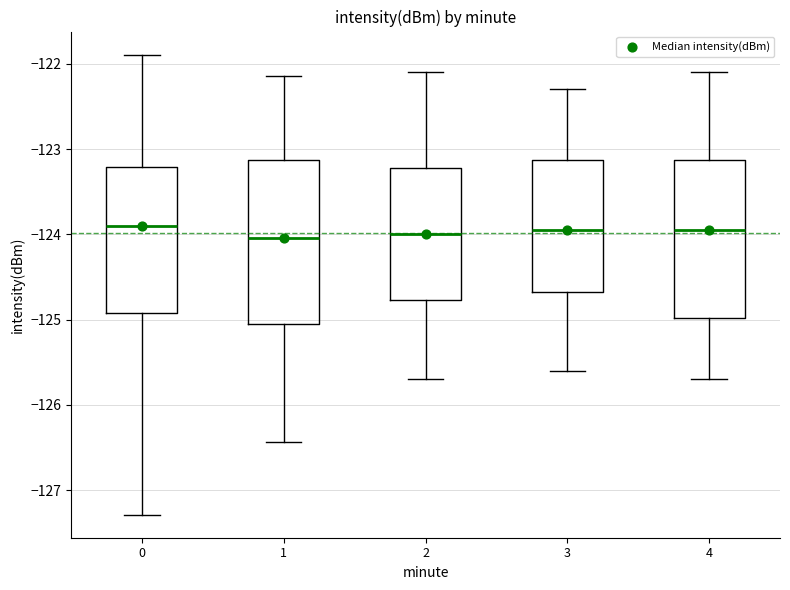

Reading left to right, transcribe this box plot: for each box, give where its median line is, the range the box spans, and where its two whiskers end, as read against the y-axis. The values are not printed on the chart, so give them approximately, as read against the axis.

0: median -123.9, box -124.9 to -123.2, whiskers -127.3 to -121.9
1: median -124.0, box -125.0 to -123.1, whiskers -126.4 to -122.1
2: median -124.0, box -124.8 to -123.2, whiskers -125.7 to -122.1
3: median -123.9, box -124.7 to -123.1, whiskers -125.6 to -122.3
4: median -123.9, box -125.0 to -123.1, whiskers -125.7 to -122.1